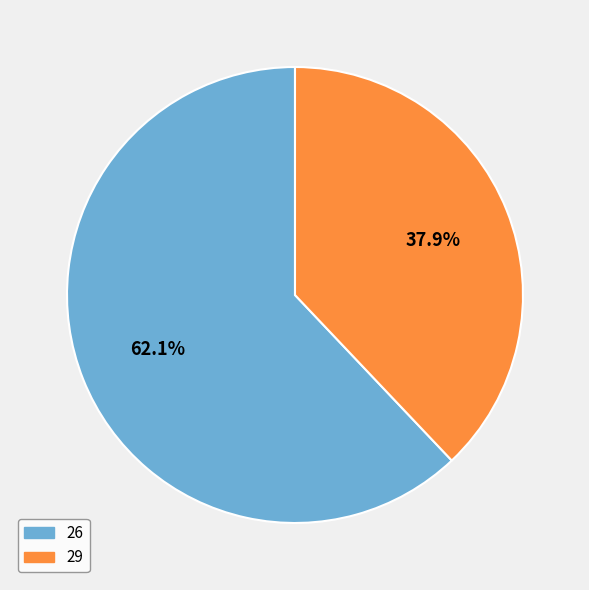

Which slice is the smallest?

29